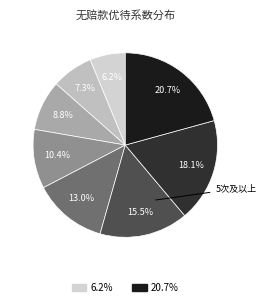

To the nearest percent, what is the average slice percentage?

12%